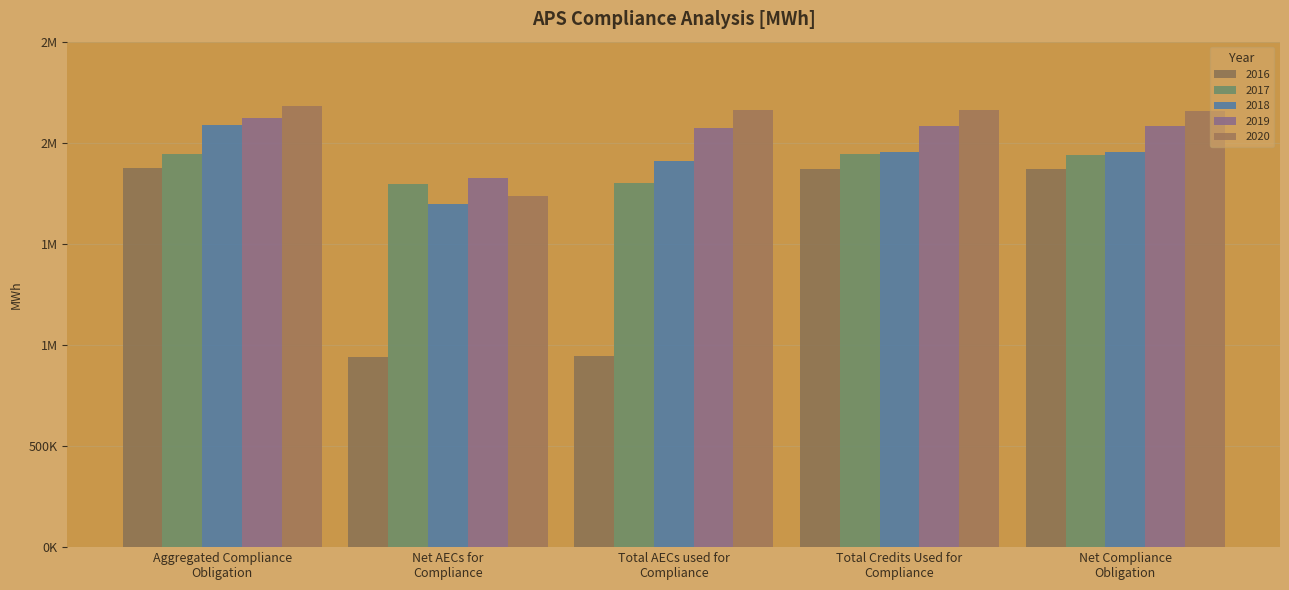

At which label does 2016 reach its peak?

Aggregated Compliance
Obligation